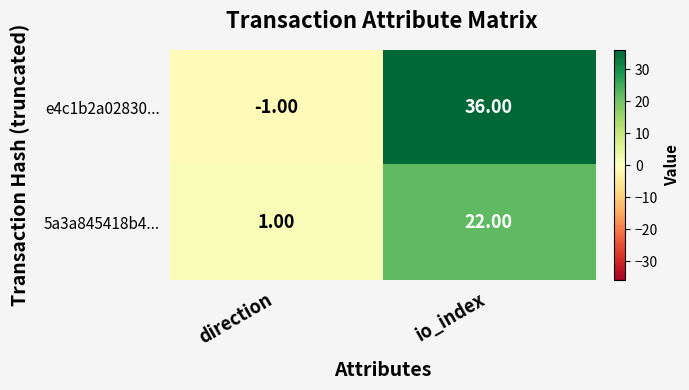

Which label corresponds to the largest value in the chart?

io_index